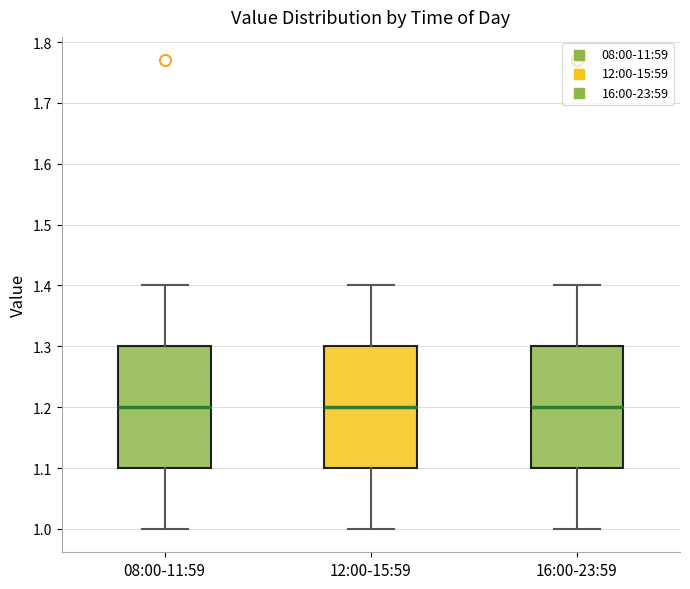

Reading left to right, read every box against the y-axis: the position of its median line, the range the box covers, and the ends of its whiskers. The values are not printed on the chart, so give them approximately, as read against the axis.

08:00-11:59: median 1.2, box 1.1 to 1.3, whiskers 1.0 to 1.4
12:00-15:59: median 1.2, box 1.1 to 1.3, whiskers 1.0 to 1.4
16:00-23:59: median 1.2, box 1.1 to 1.3, whiskers 1.0 to 1.4